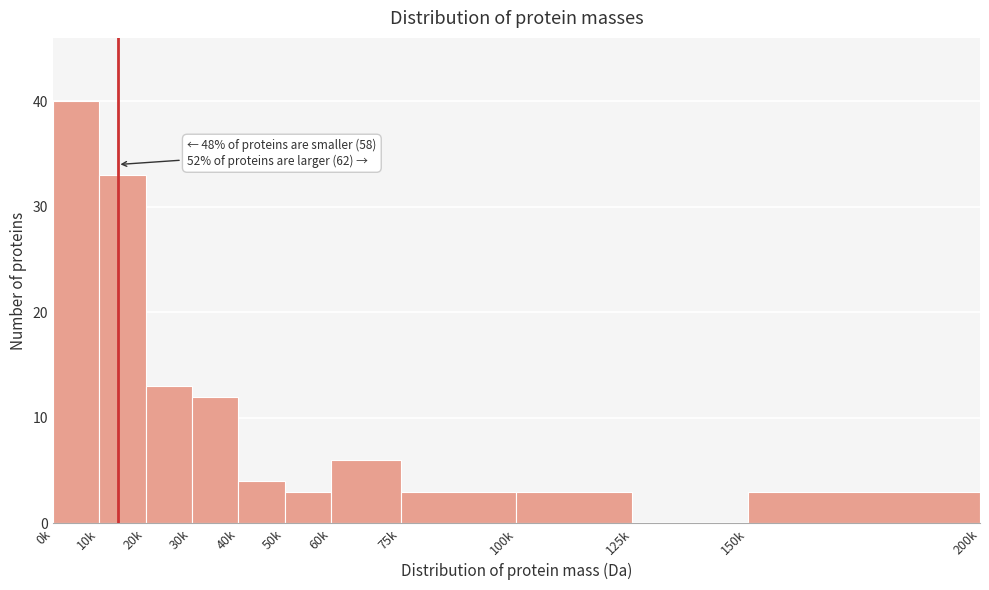

Reading left to right, transcribe all the data shown in this chart.

0k=40	10k=33	20k=13	30k=12	40k=4	50k=3	60k=6	75k=3	100k=3	125k=0	150k=3